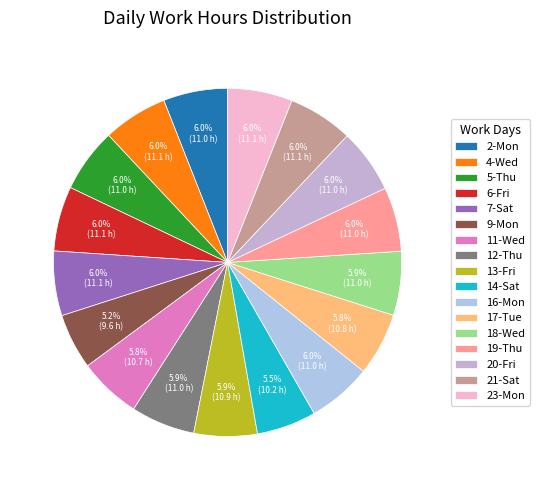

Rank the categories by value from highest to lowest.

21-Sat, 6-Fri, 4-Wed, 23-Mon, 7-Sat, 2-Mon, 19-Thu, 16-Mon, 20-Fri, 5-Thu, 12-Thu, 18-Wed, 13-Fri, 17-Tue, 11-Wed, 14-Sat, 9-Mon